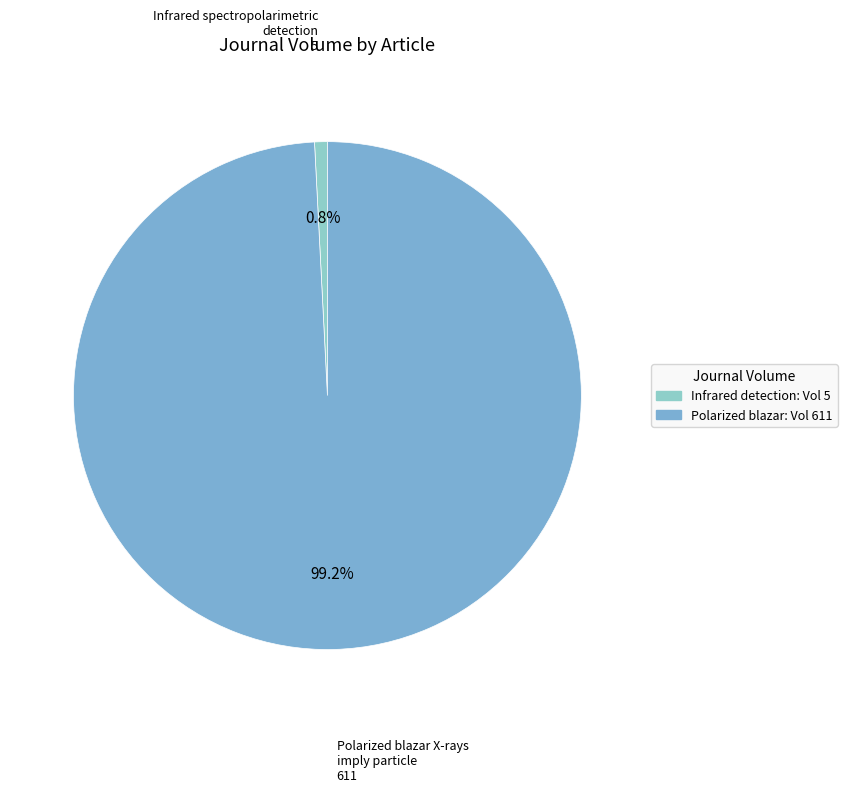

The Polarized blazar X-rays imply particle slice represents 89% of the pie. True or false?

False